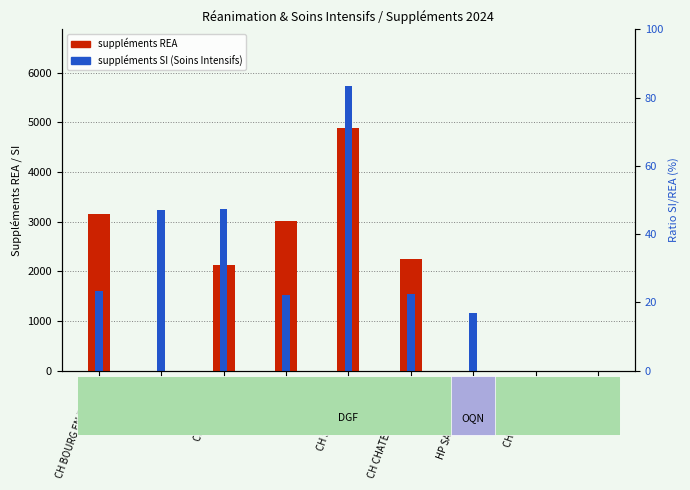

What is the maximum value for suppléments REA?

4893